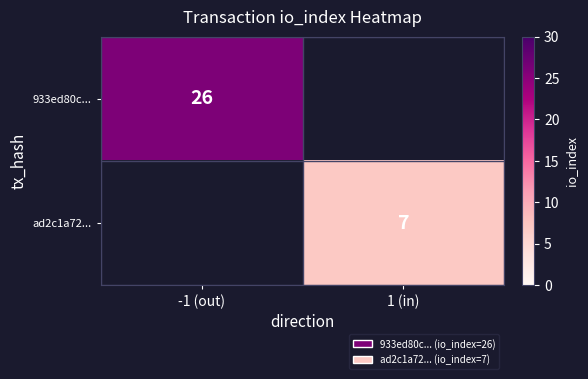

Is it true that ad2c1a72... equals 7 at 1 (in)?

True